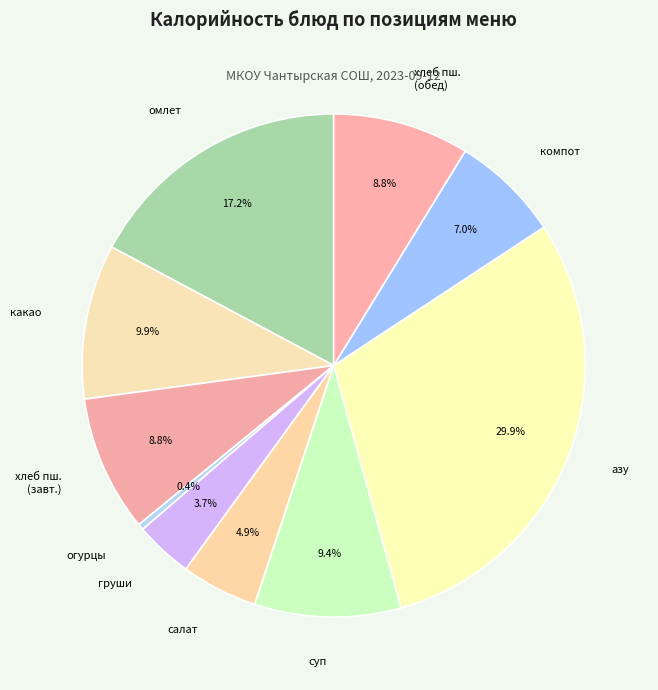

How many segments does this pie chart have?

10